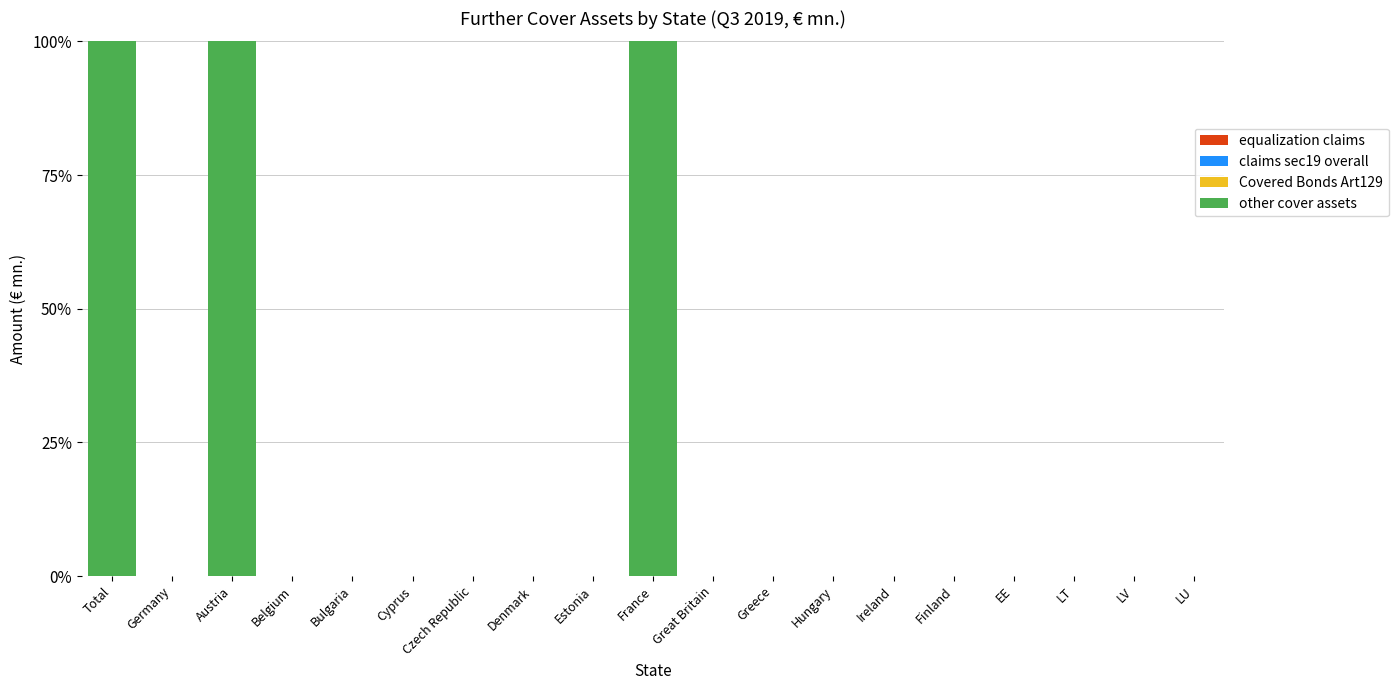

Count the number of data series in this chart.

1